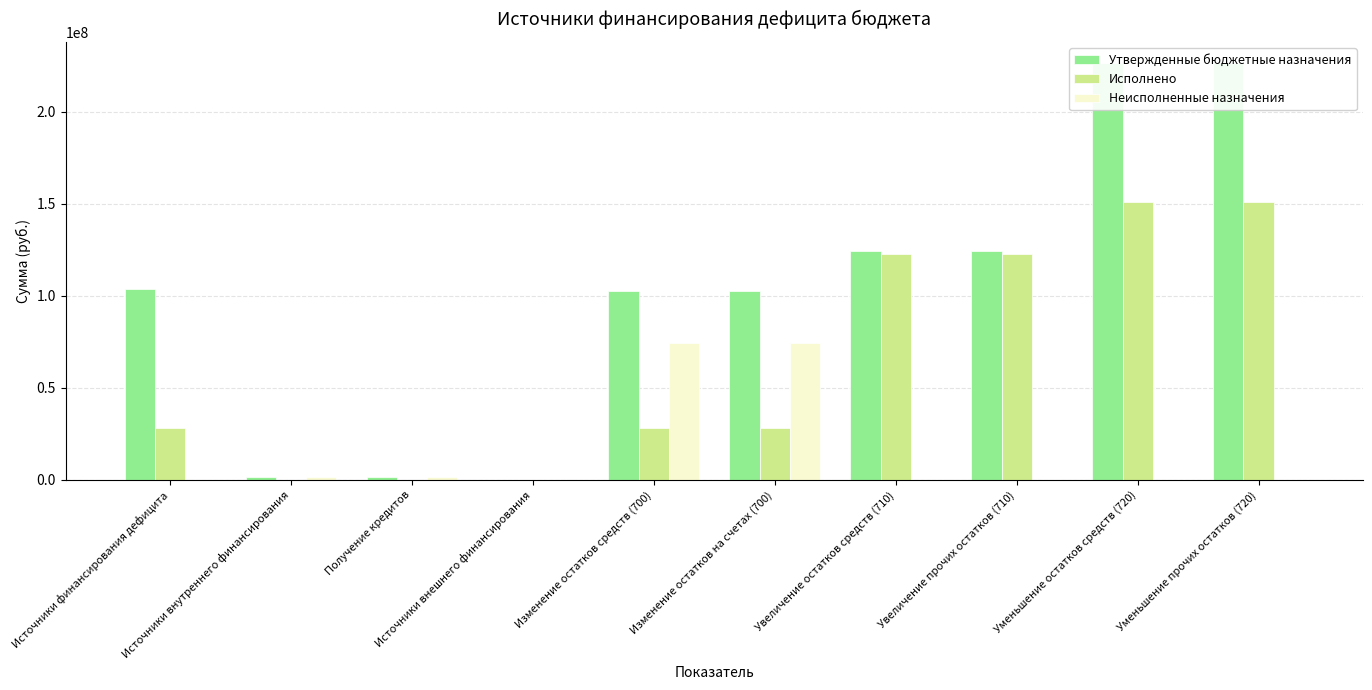

Which category has the highest value in the Утвержденные бюджетные назначения series?

Уменьшение остатков средств (720)